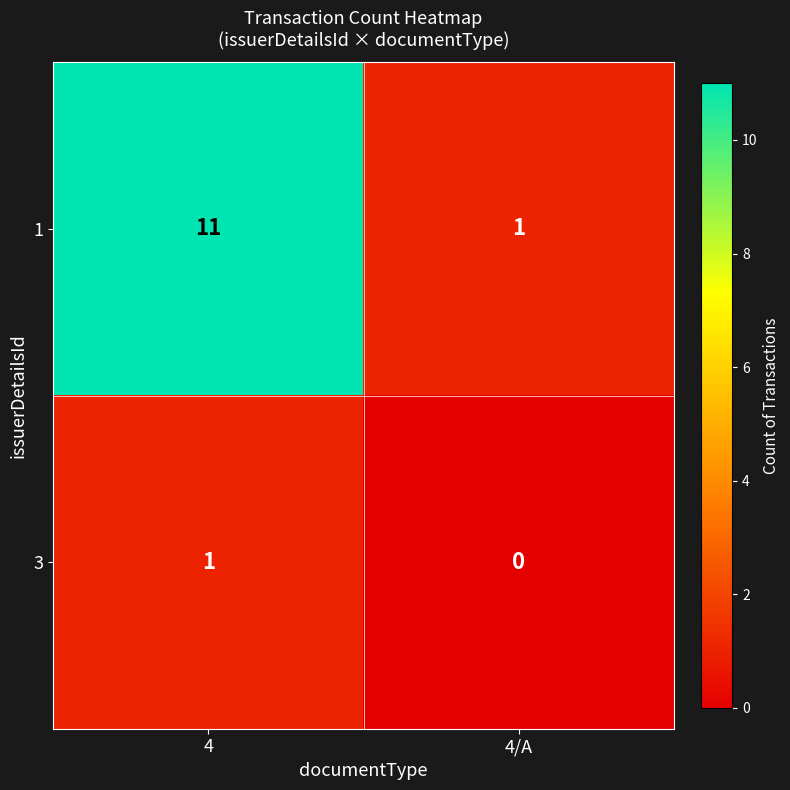

What is the total value across all series at 4/A?

1